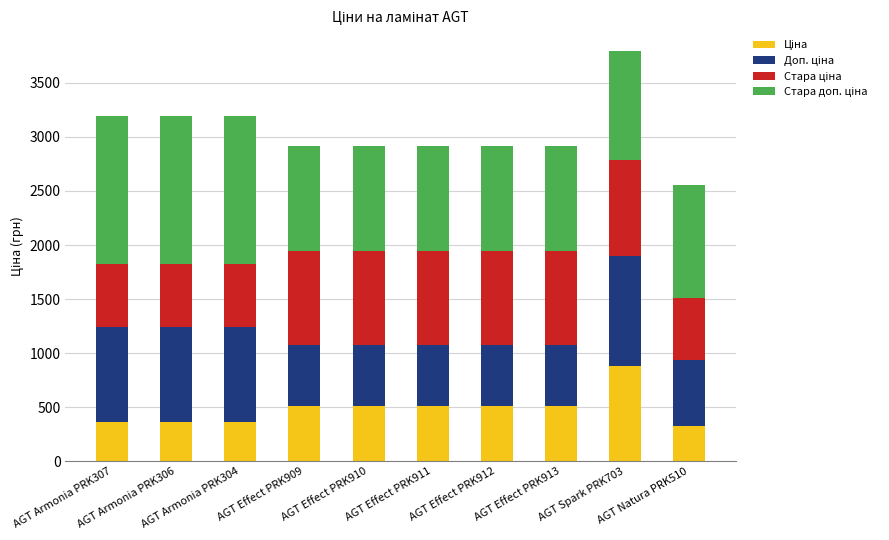

At which label does Стара доп. ціна first exceed 1013?

AGT Armonia PRK307